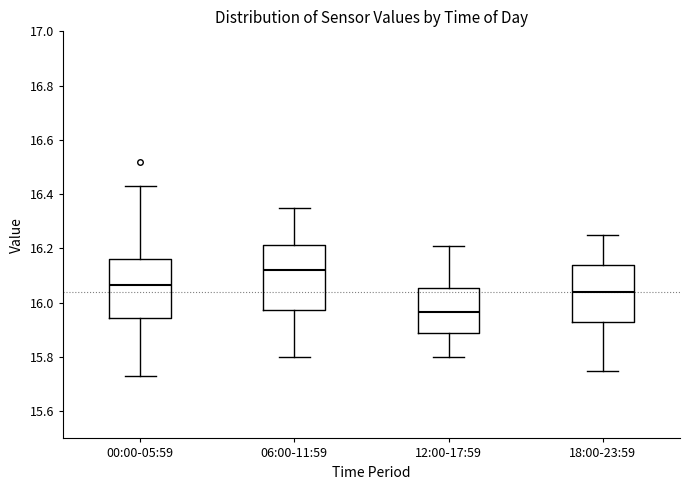

Reading left to right, transcribe this box plot: for each box, give where its median line is, the range the box spans, and where its two whiskers end, as read against the y-axis. The values are not printed on the chart, so give them approximately, as read against the axis.

00:00-05:59: median 16.06, box 15.94 to 16.16, whiskers 15.74 to 16.44
06:00-11:59: median 16.12, box 15.98 to 16.22, whiskers 15.80 to 16.36
12:00-17:59: median 15.96, box 15.88 to 16.06, whiskers 15.80 to 16.22
18:00-23:59: median 16.04, box 15.94 to 16.14, whiskers 15.76 to 16.26